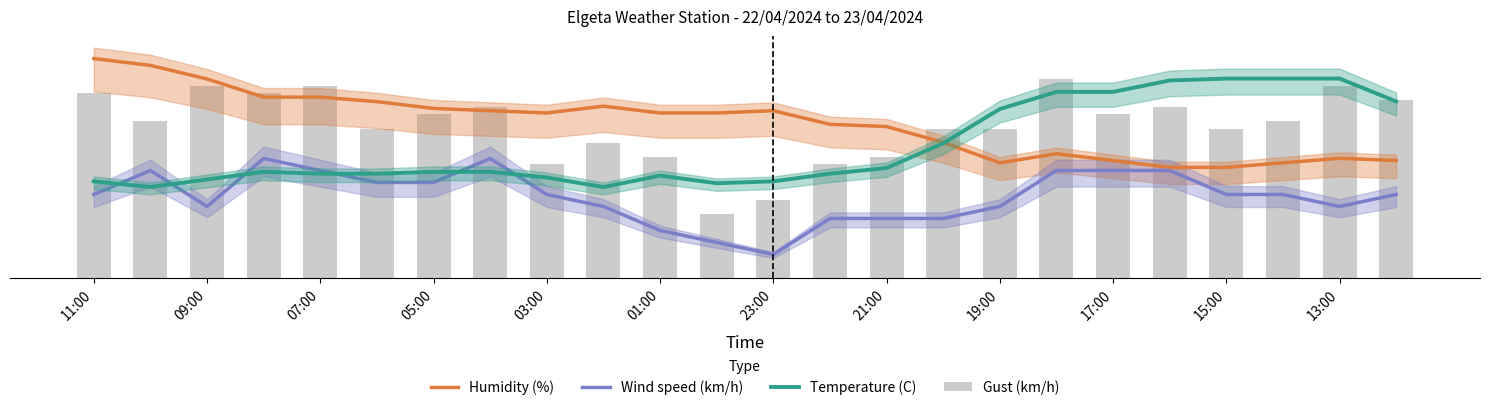

What value does the Humidity (%) series have at 09:00?

27.9